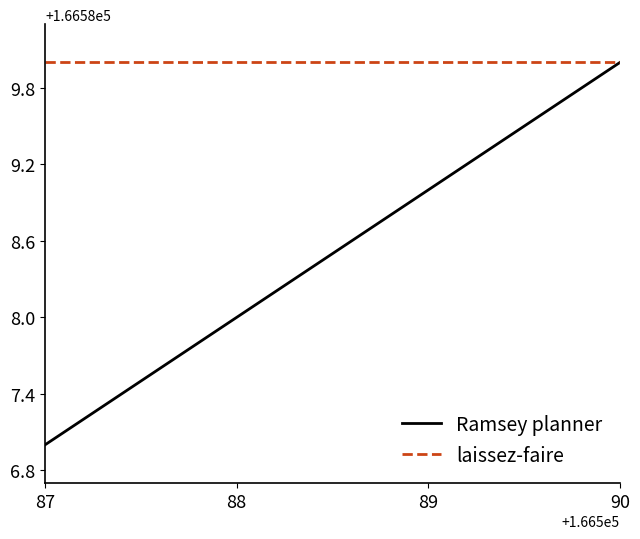

The Ramsey planner series shows 166590 at 90. True or false?

True